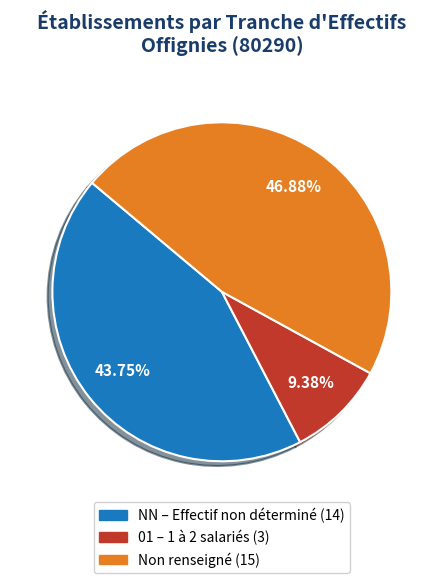

Is there any slice that represents more than half of the pie?

No